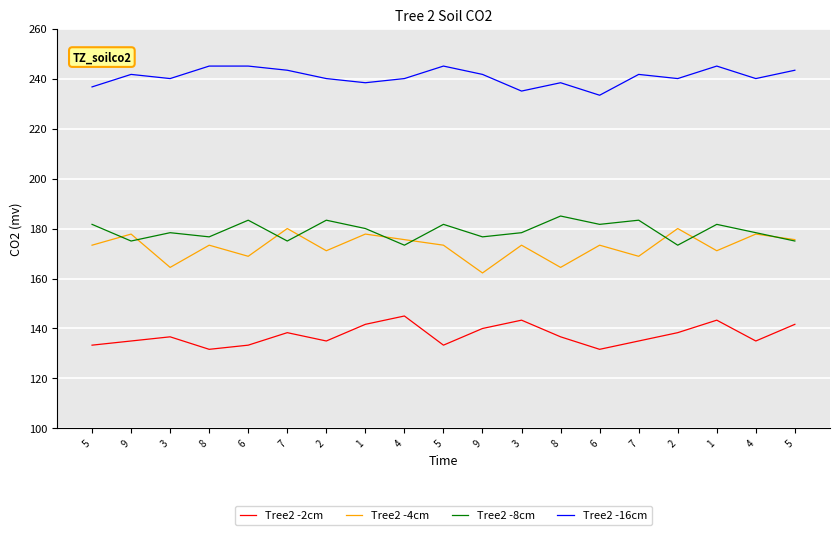

At which category is the sum across all series the highest?

1